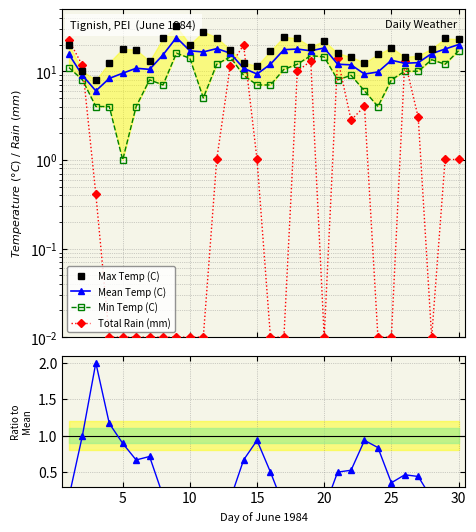

How many distinct data groups are displayed?

5